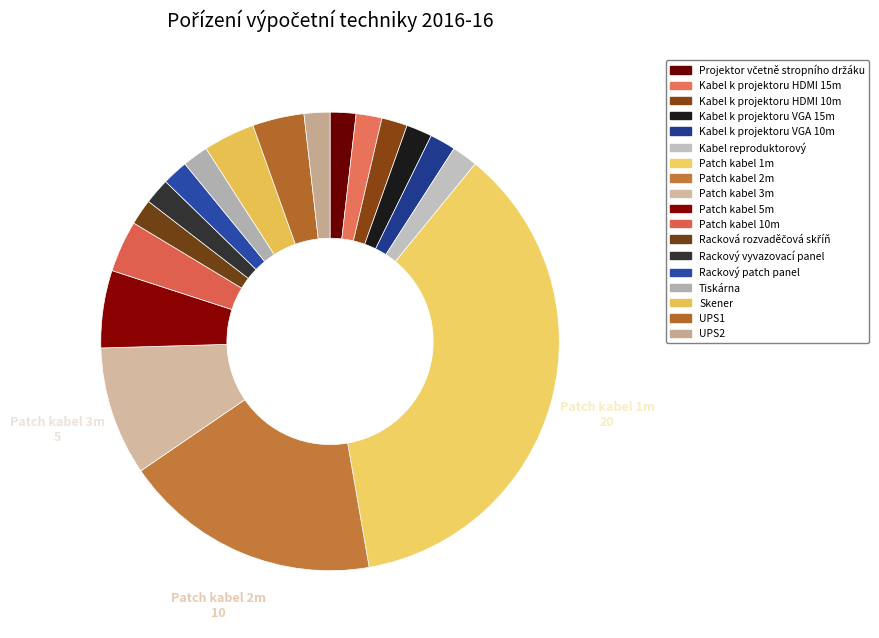

Does Patch kabel 10m represent more than half of the total?

No